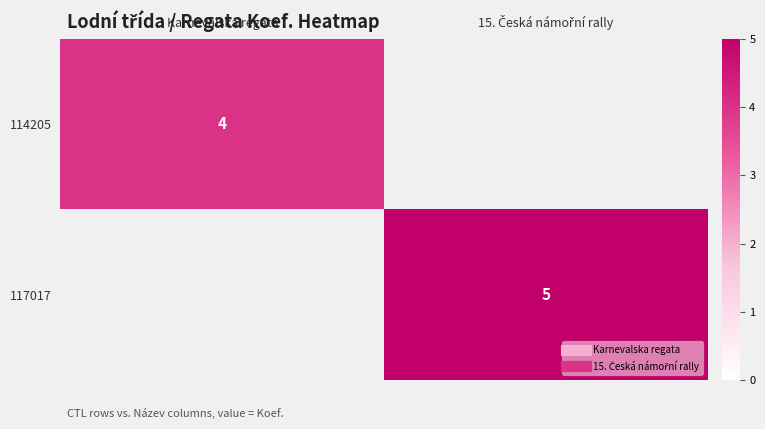

List the labels in order of 117017 value, smallest first.

Karnevalska regata, 15. Česká námořní rally